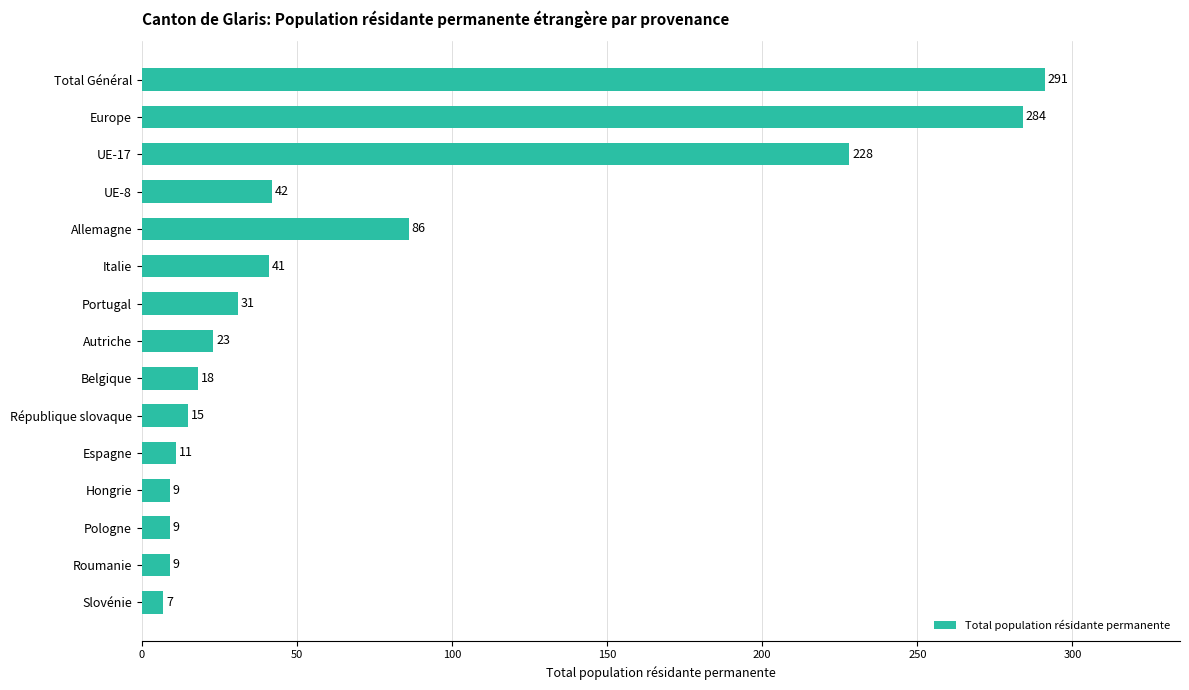

Count the number of data series in this chart.

1